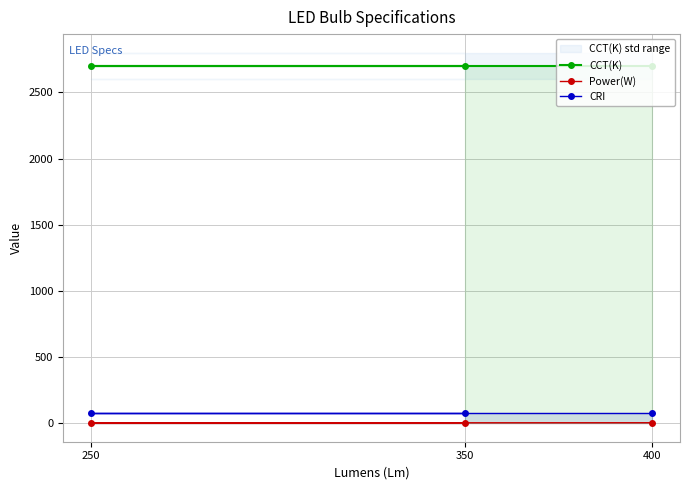

What is the maximum value shown in the chart?

2700.0